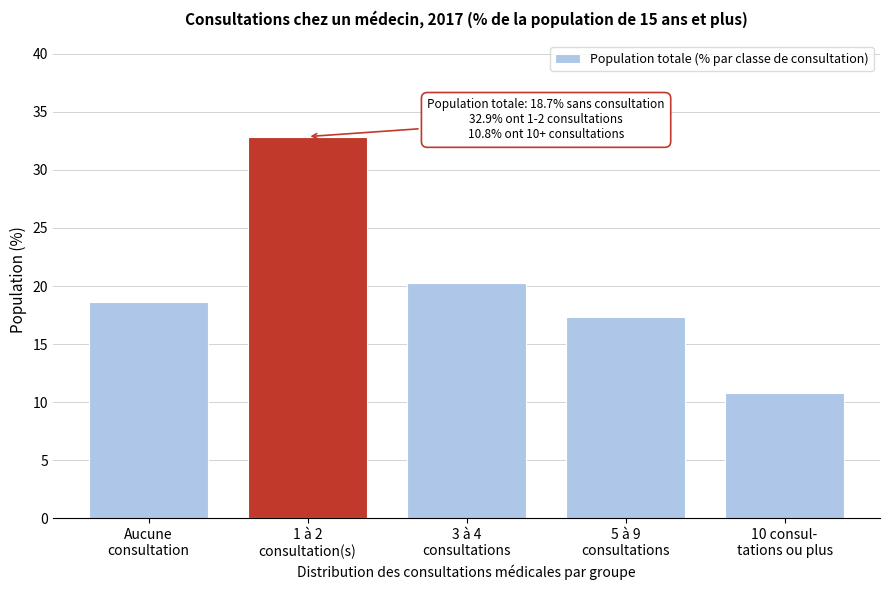

Reading left to right, what are all the values shown in this chart?

18.7	32.9	20.3	17.4	10.8